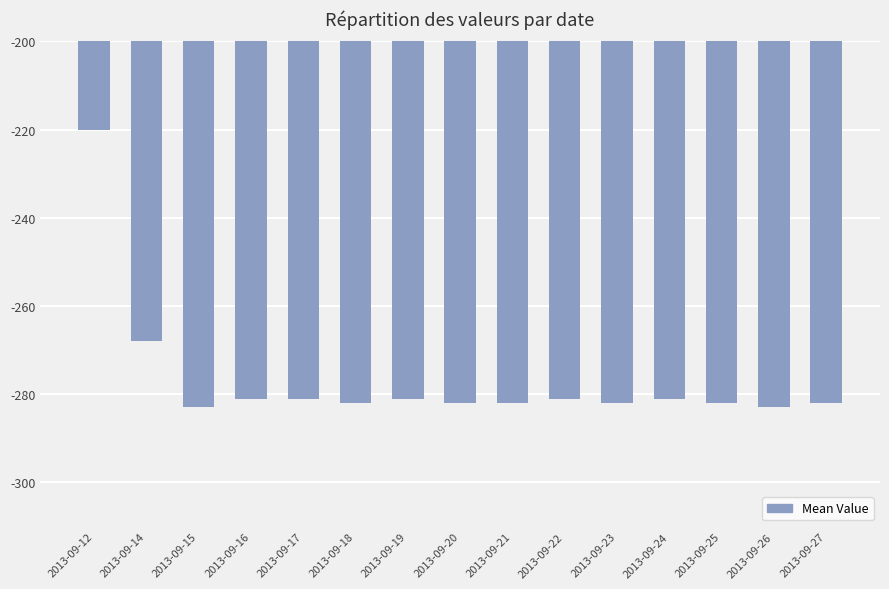

Reading right to left, list all the values displayed in this chart.

-282	-283	-282	-281	-282	-281	-282	-282	-281	-282	-281	-281	-283	-268	-220